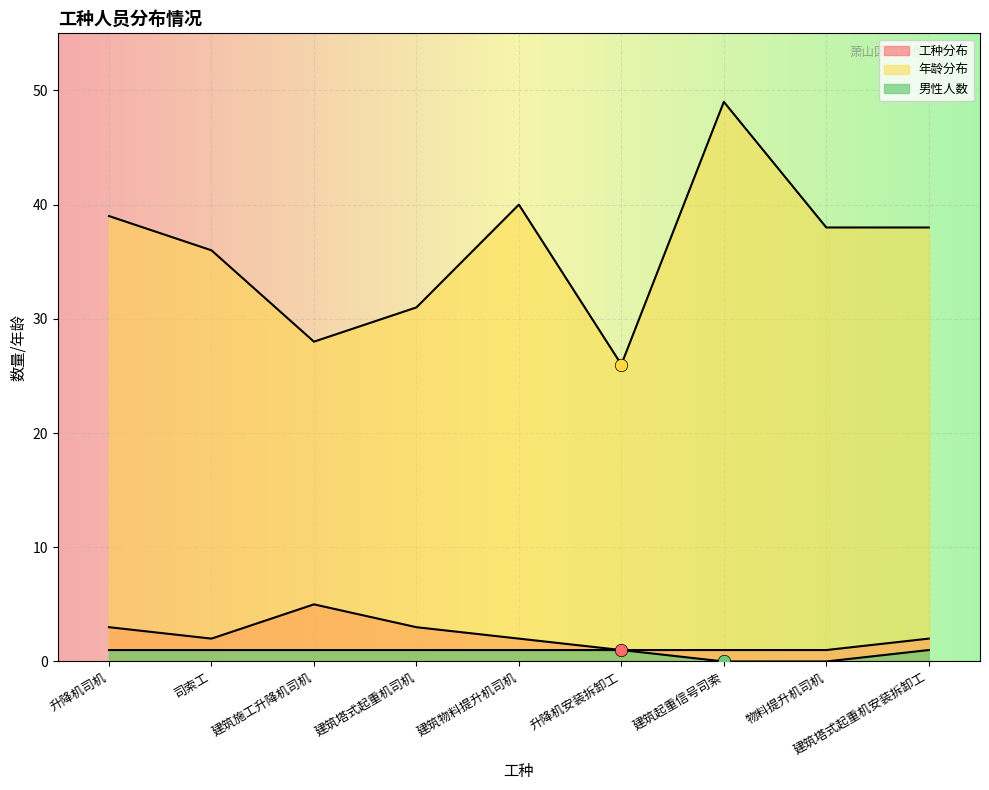

Is the value of 年龄分布 at 建筑物料提升机司机 greater than the value of 男性人数 at 司索工?

Yes